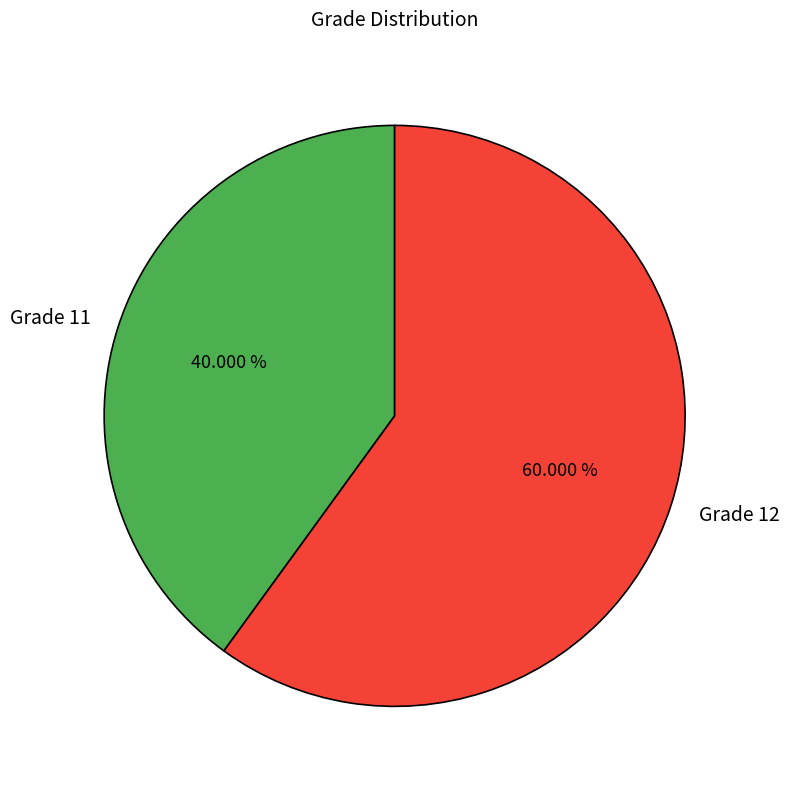

Do Grade 11 and Grade 12 together represent more than half of the pie?

Yes